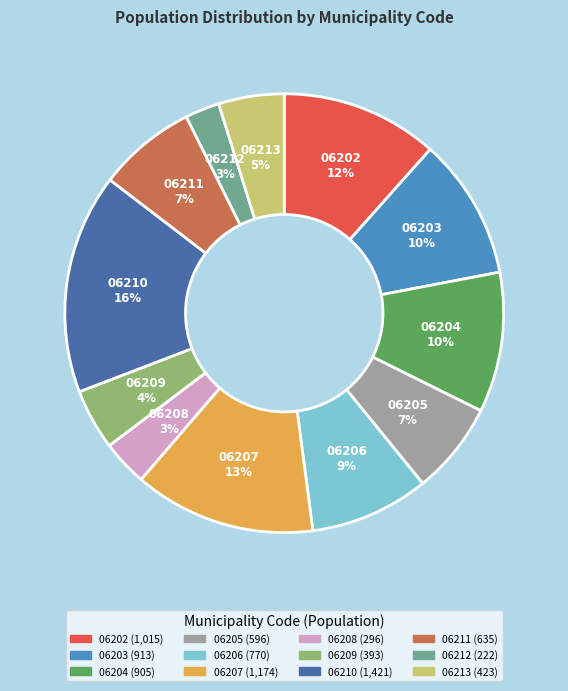

Is there any slice that represents more than half of the pie?

No